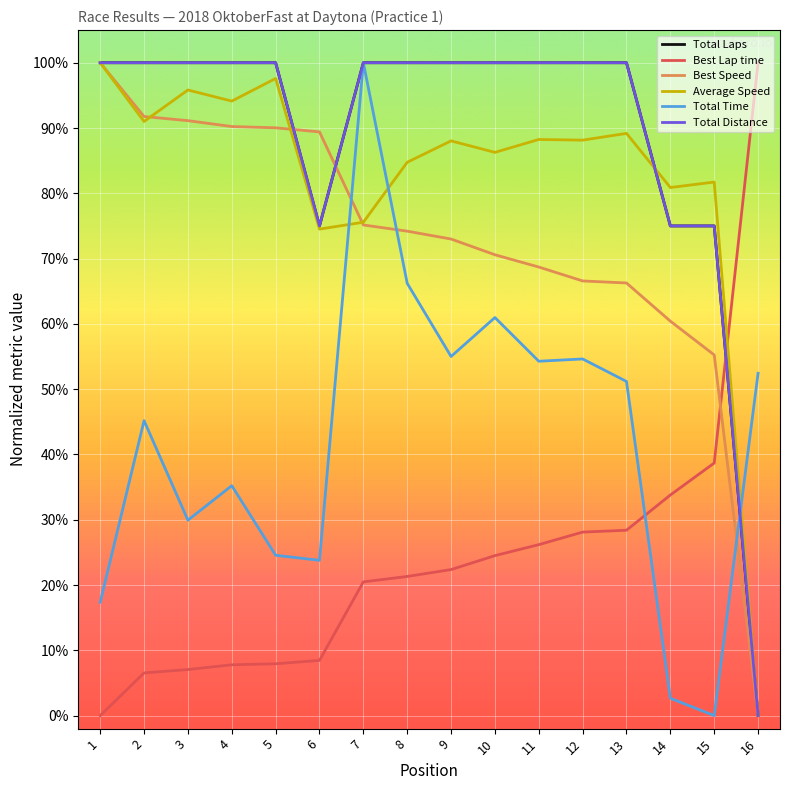

Does the chart have visible grid lines?

Yes